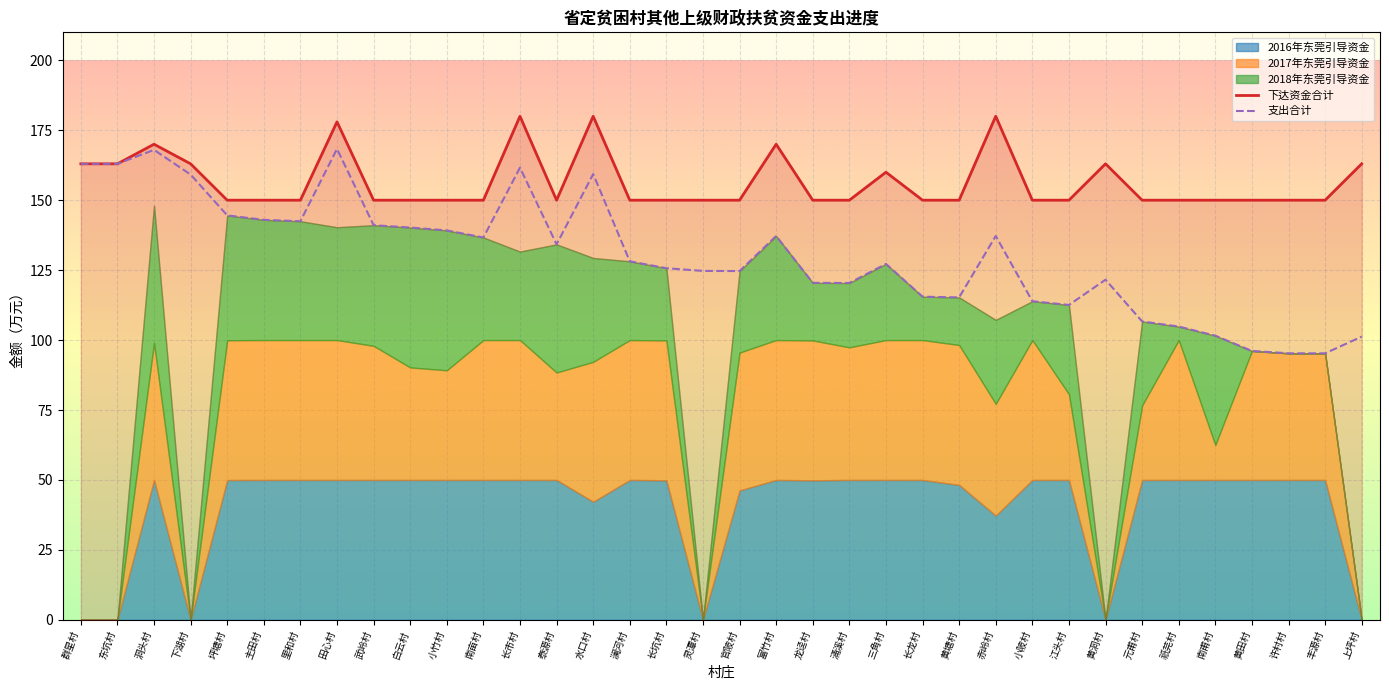

True or false: 下达资金合计 and 支出合计 cross at least once.

False